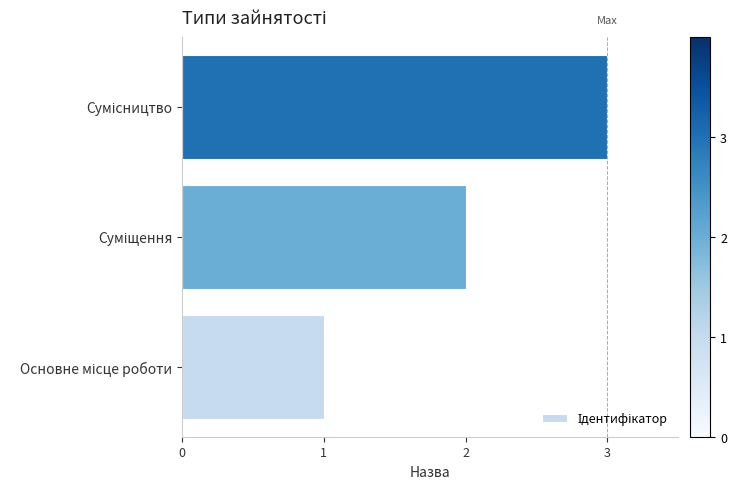

What is the sum of all values?

6